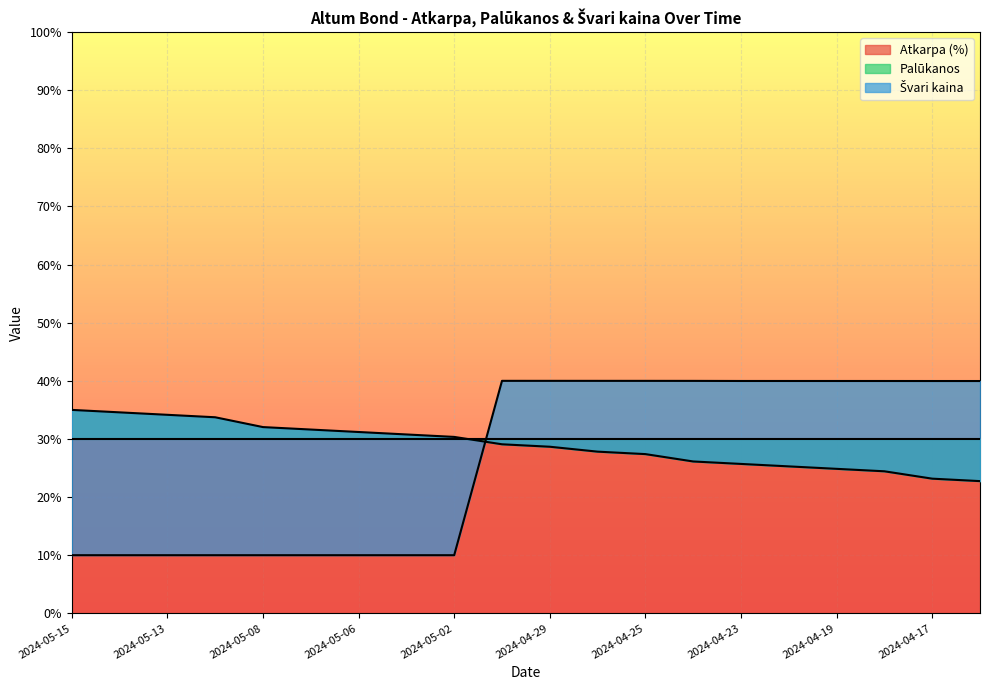

What is the difference between the second highest and second lowest values in the Palūkanos series?

11.4